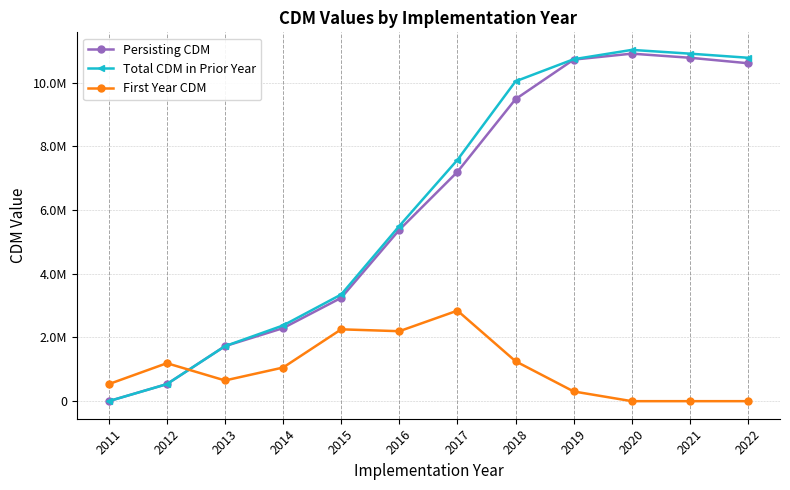

The First Year CDM series shows 227940.2 at 2014. True or false?

False